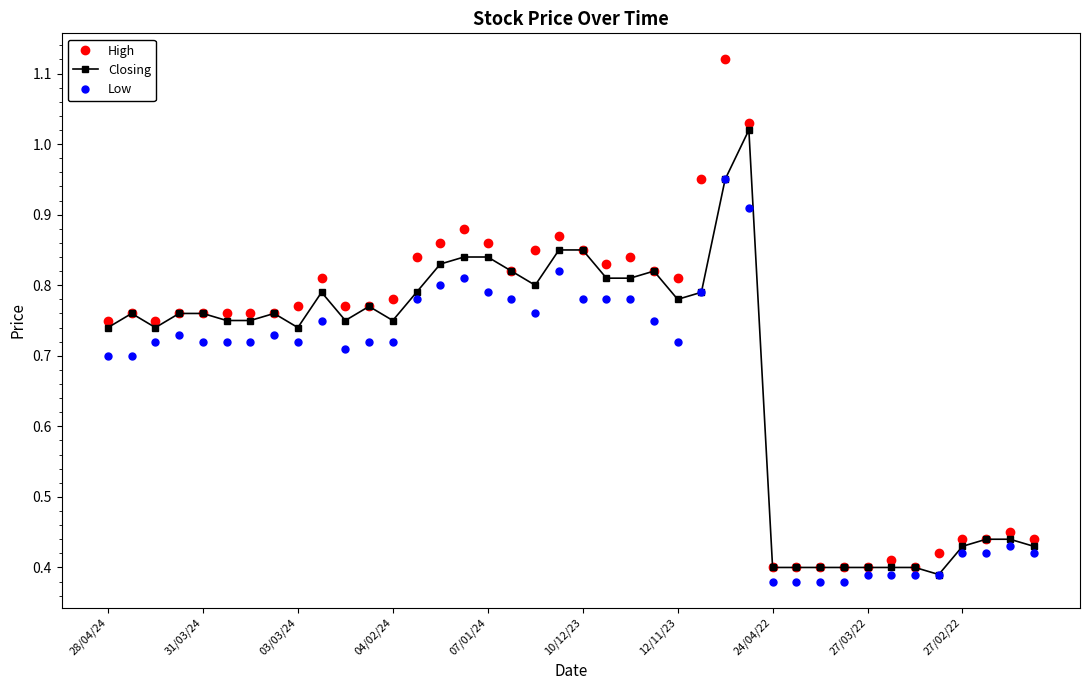

At how many categories does at least one series exceed 0?

40